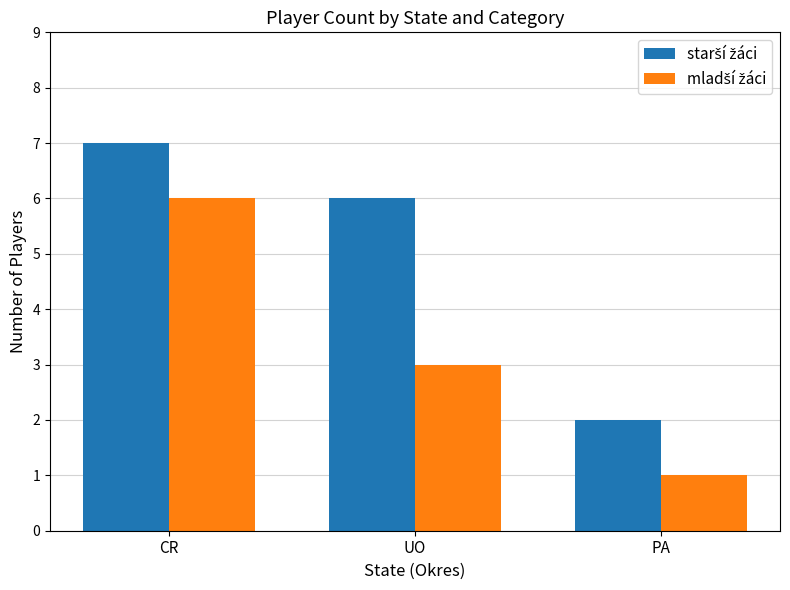

How many groups of bars are there?

3